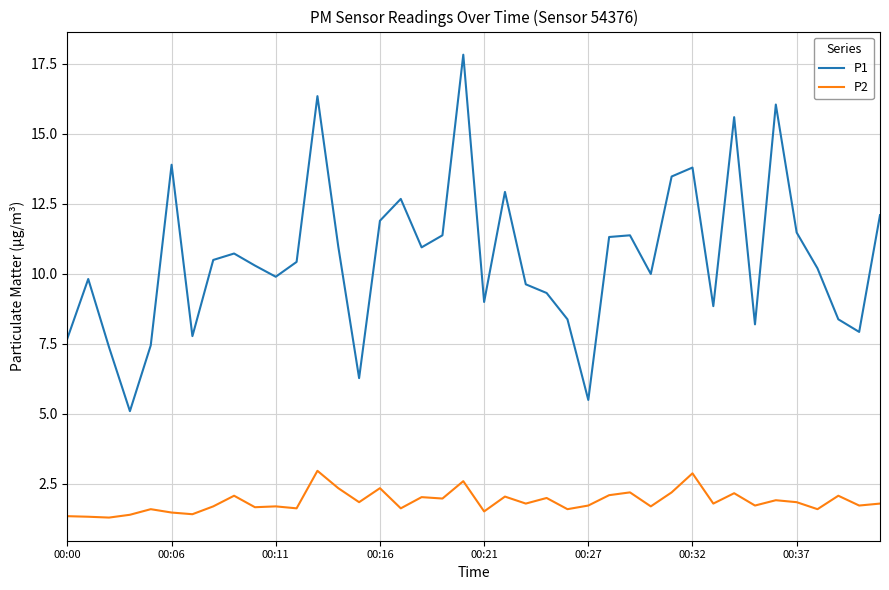

Which series has the largest range (max minus min)?

P1